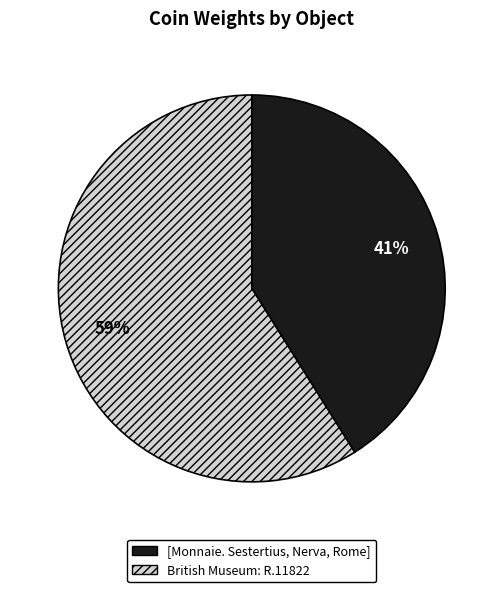

To the nearest percent, what portion does [Monnaie. Sestertius, Nerva, Rome] represent?

41%